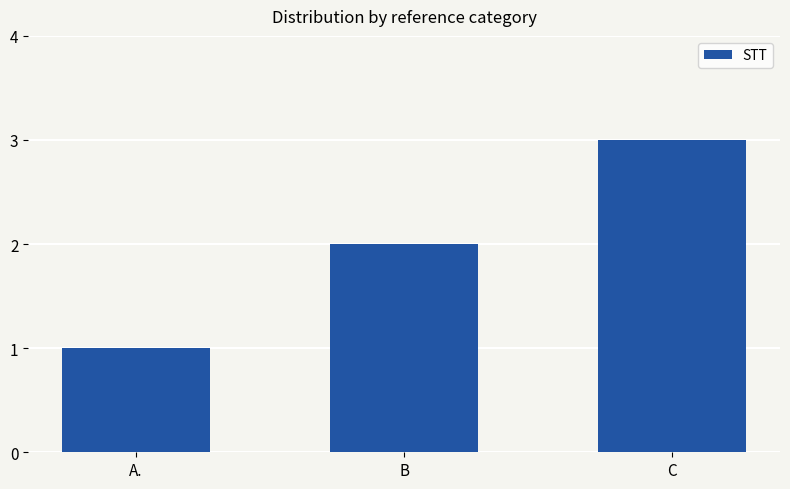

At which category does the chart reach its minimum across all series?

A.